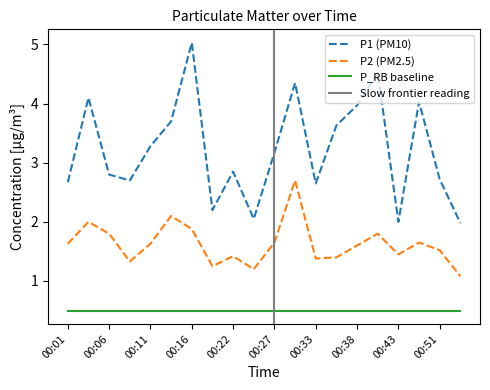

At which label does P1 (PM10) reach its peak?

00:16